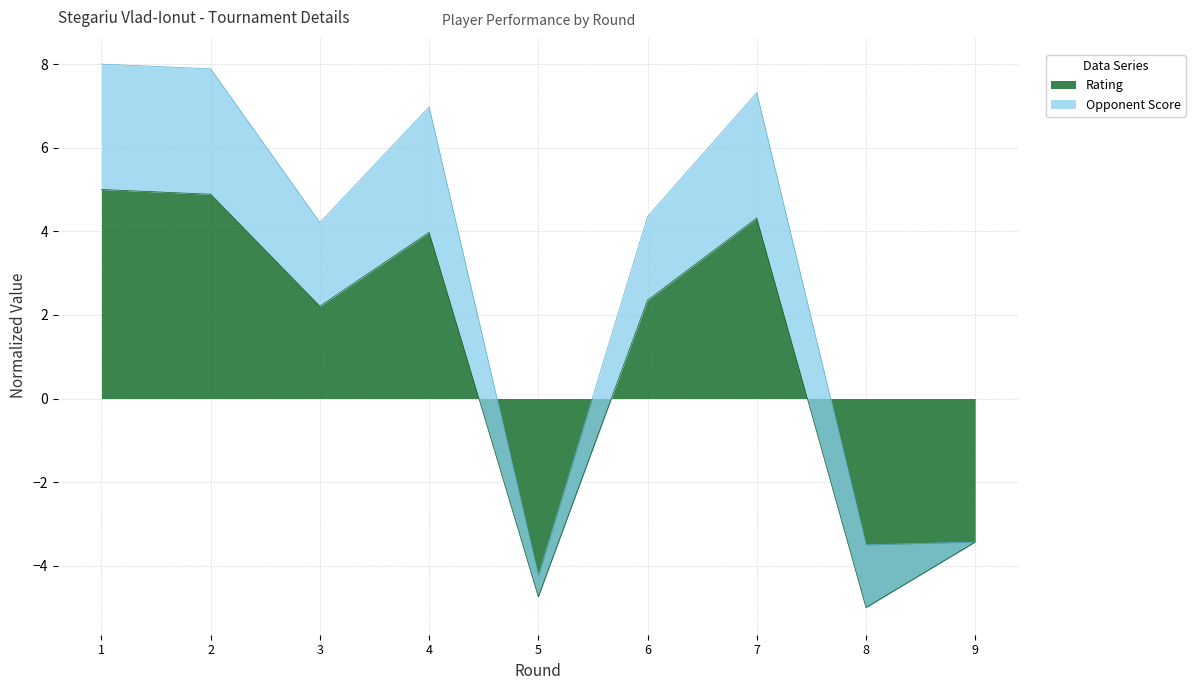

Is it true that Rating equals -2.4 at 5?

False